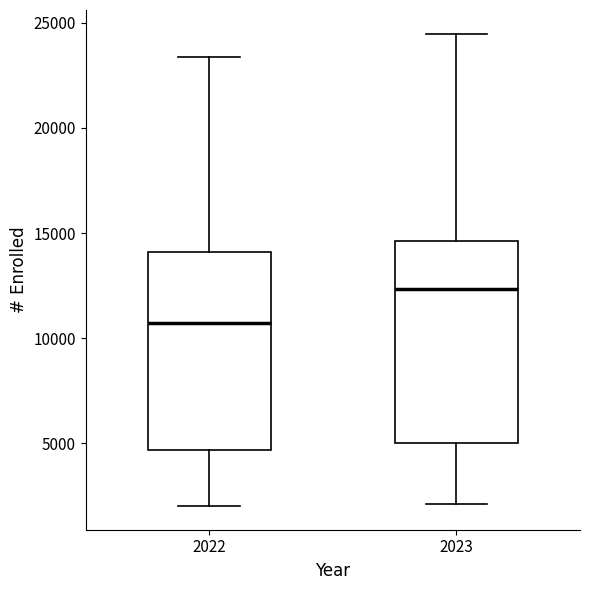

Which box has the highest median line?

2023